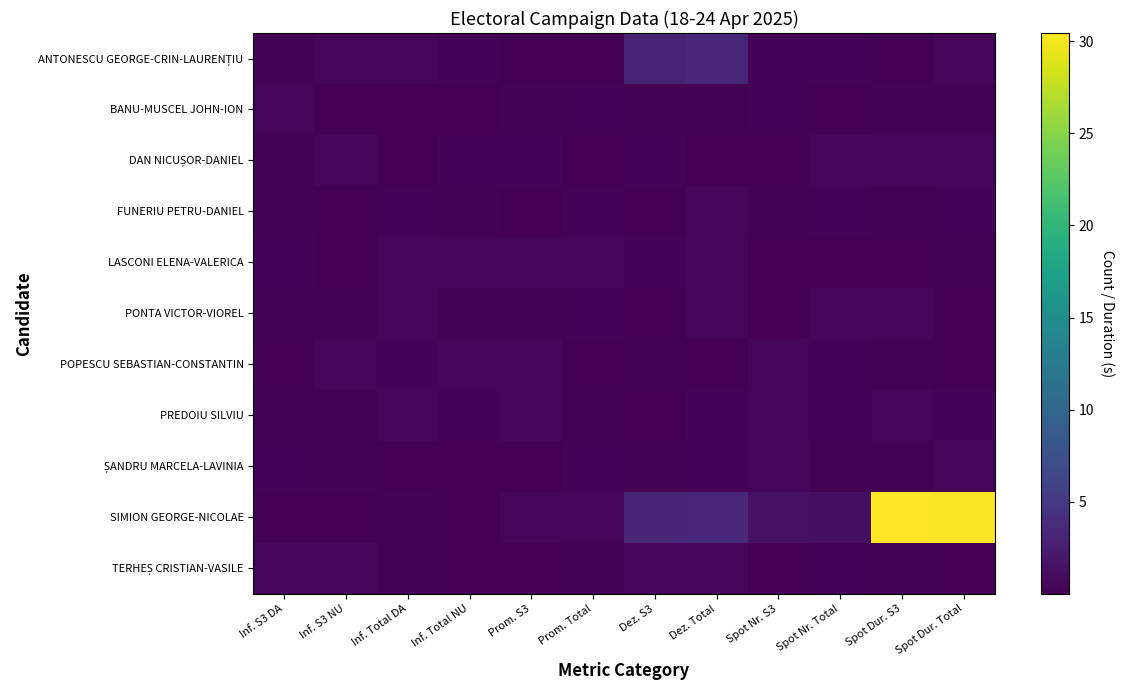

Which has a higher value, Dez. Total or Spot Nr. Total?

Dez. Total